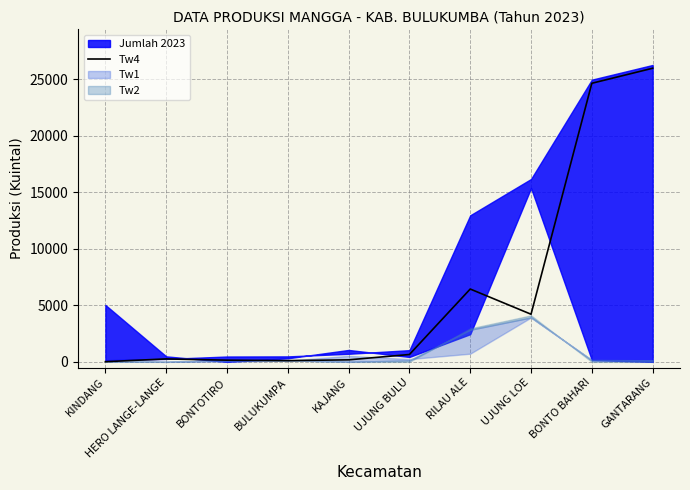

What is the smallest value displayed?

15.8